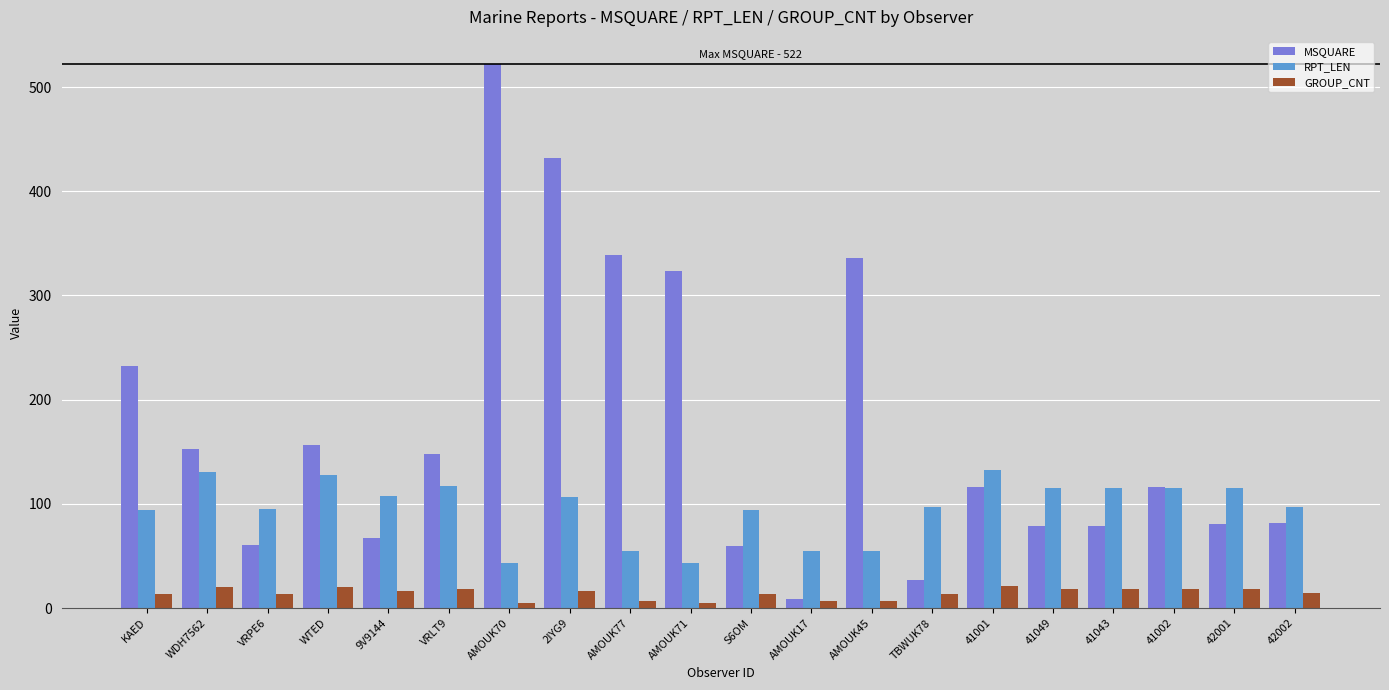

What value does the GROUP_CNT series have at WTED, to the nearest 5?

20